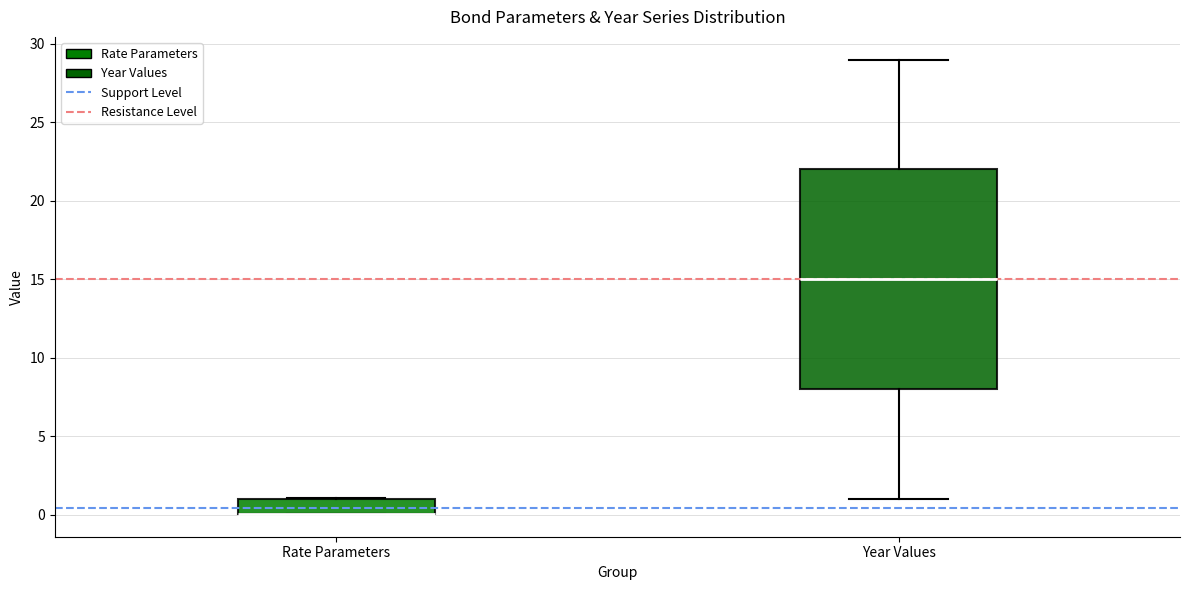

Comparing the boxes themselves (not the whiskers), which one is the tallest?

Year Values